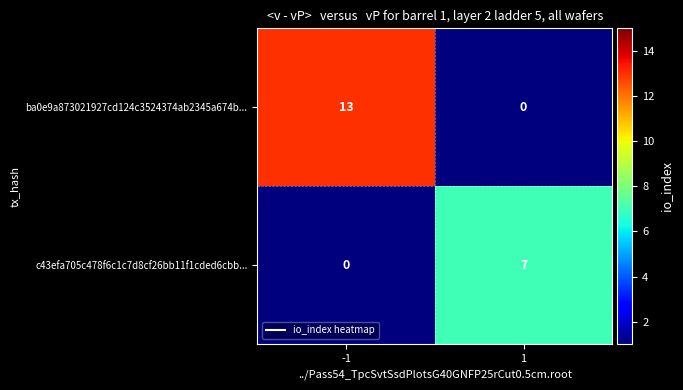

What is the sum of the ba0e9a873021927cd124c3524374ab2345a674b... values at -1 and 1?

13